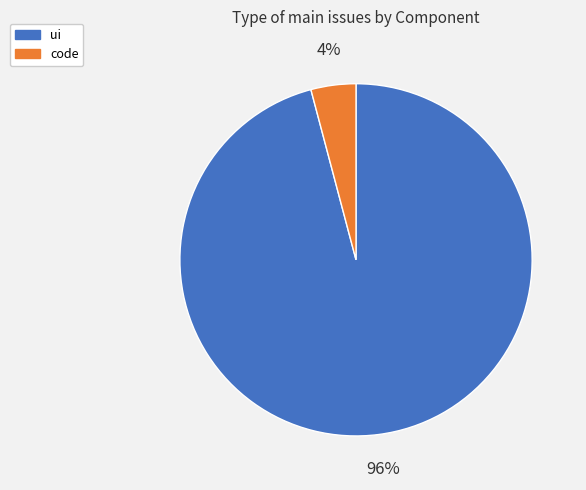

True or false: code accounts for 4% of the total.

True